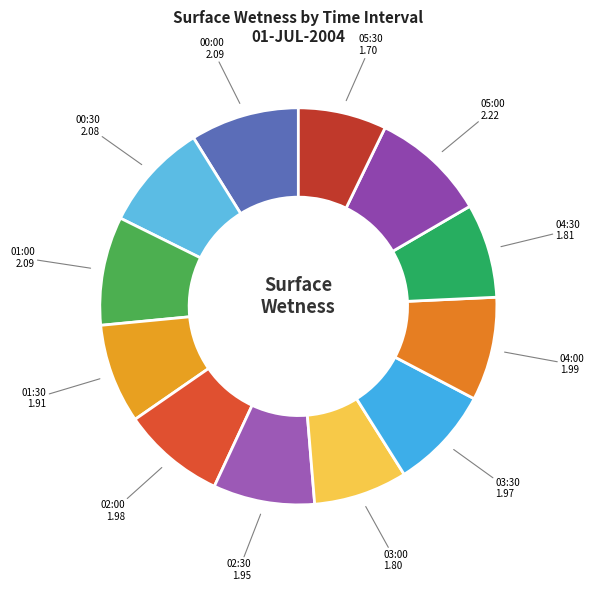

To the nearest percent, what is the average slice percentage?

8%